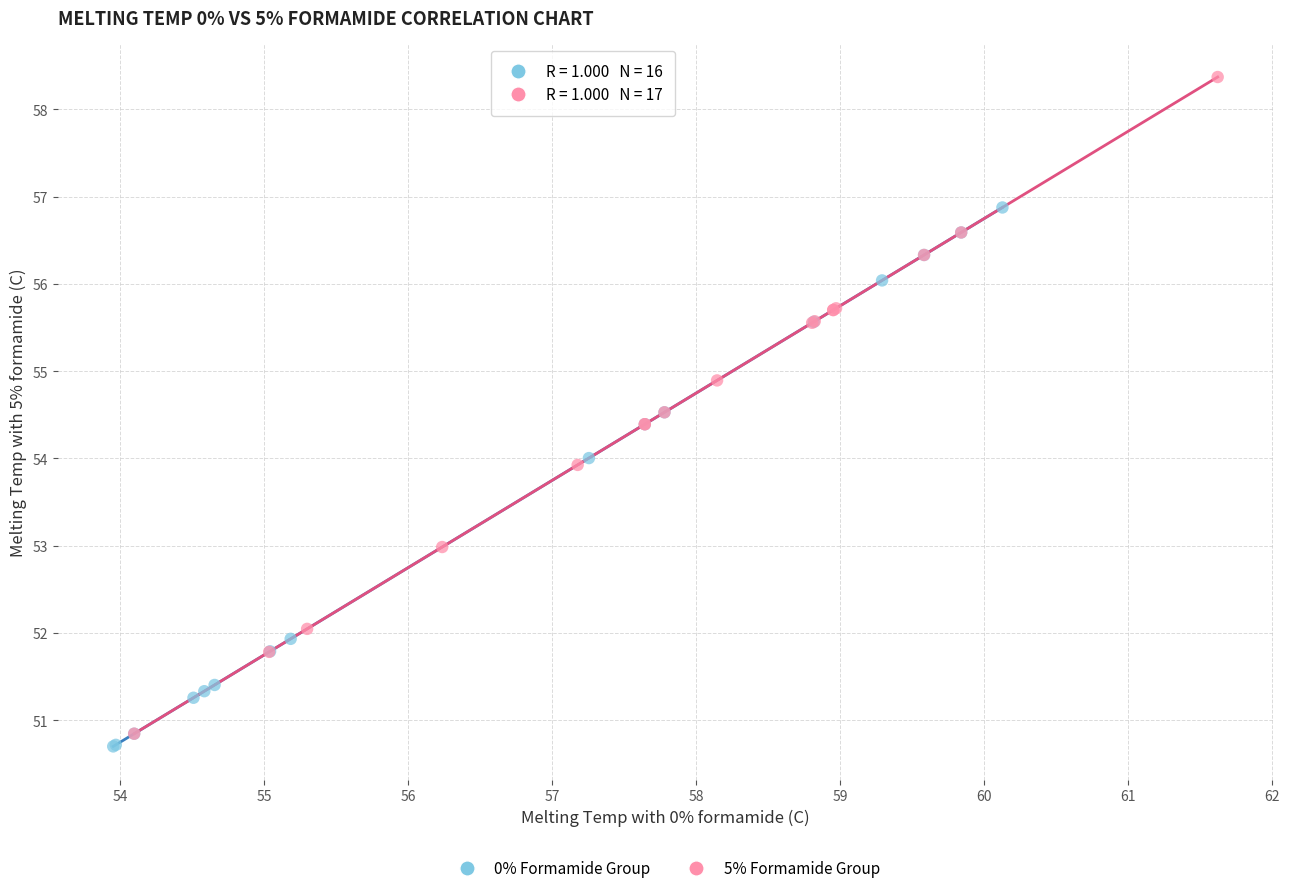

Which series reaches the maximum Y coordinate?

5% Formamide Group